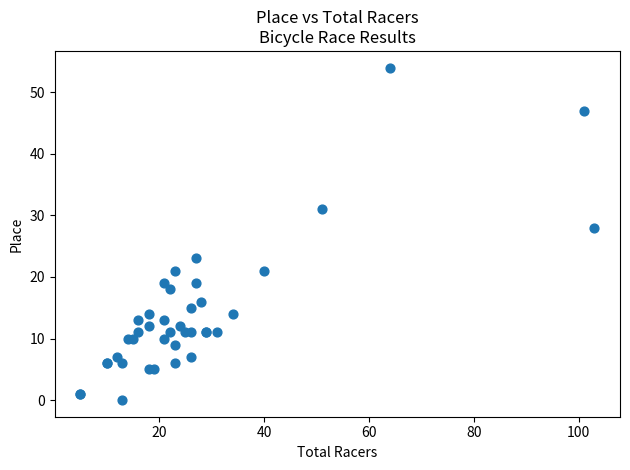

What Y value in the scatter plot is closest to 27?

28